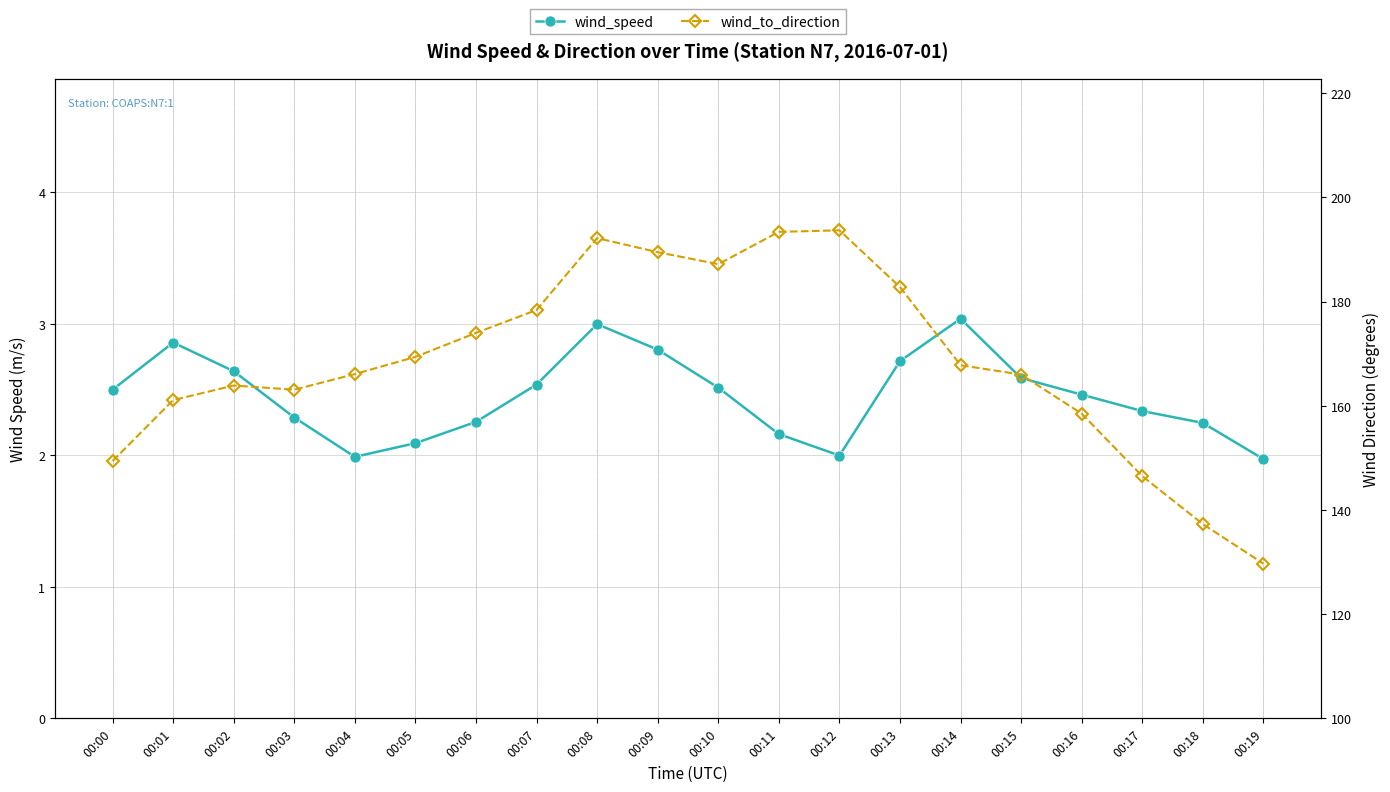

True or false: wind_to_direction and wind_speed intersect in this chart.

False